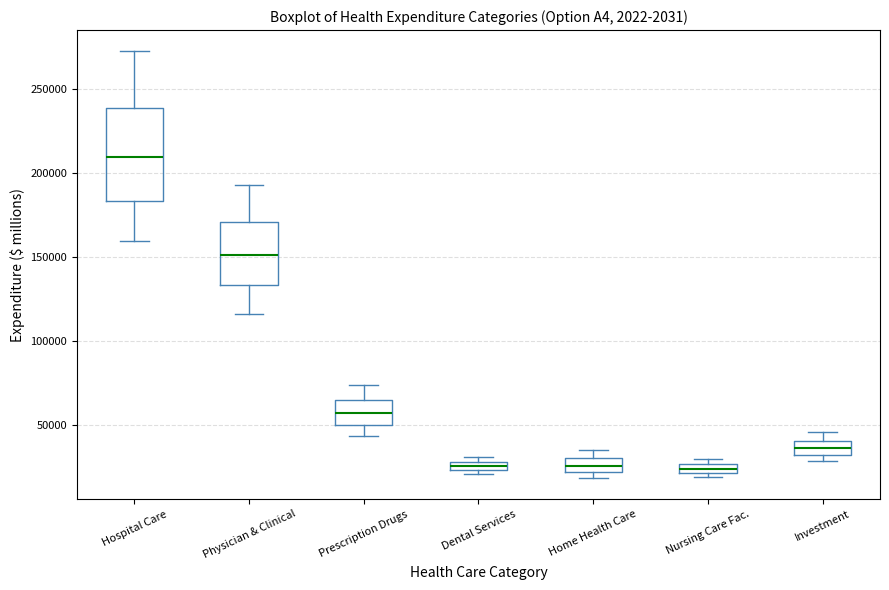

Which box is the tallest, from its lower edge to its upper edge?

Hospital Care